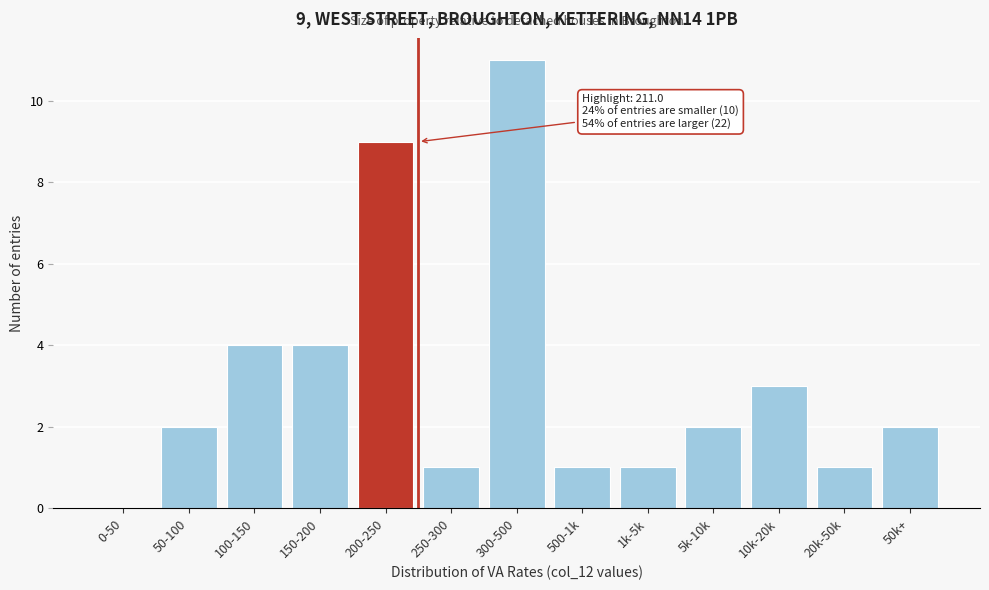

Reading left to right, list all the values displayed in this chart.

0-50=0	50-100=2	100-150=4	150-200=4	200-250=9	250-300=1	300-500=11	500-1k=1	1k-5k=1	5k-10k=2	10k-20k=3	20k-50k=1	50k+=2